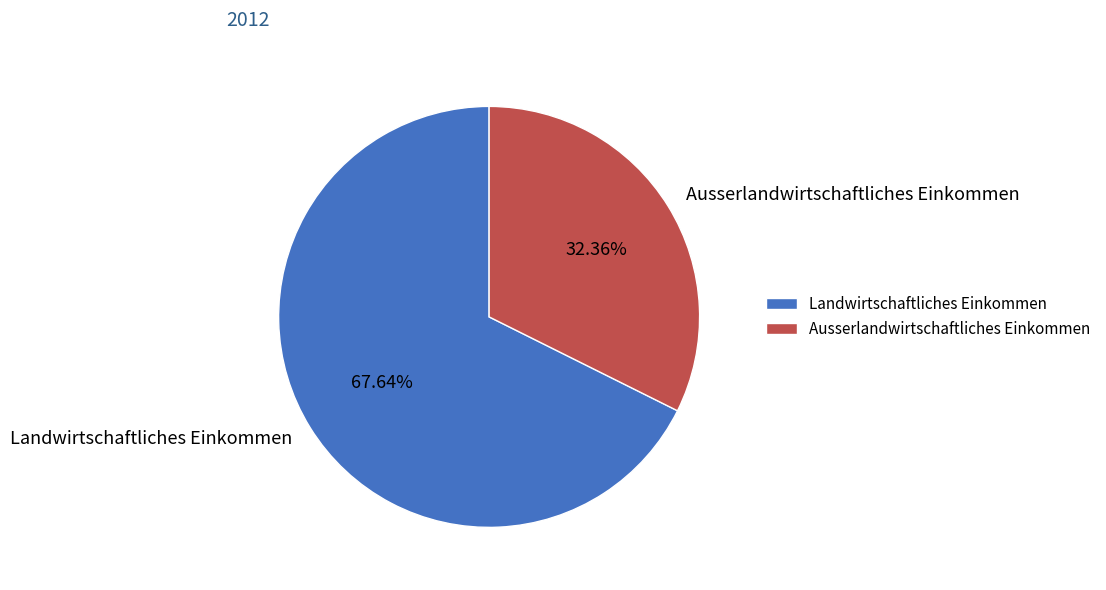

How many segments does this pie chart have?

2